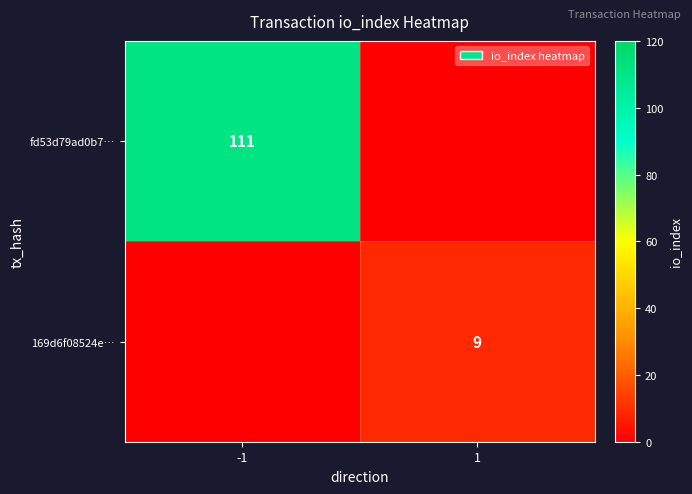

Is the value of 169d6f08524e… at 1 greater than the value of fd53d79ad0b7… at -1?

No